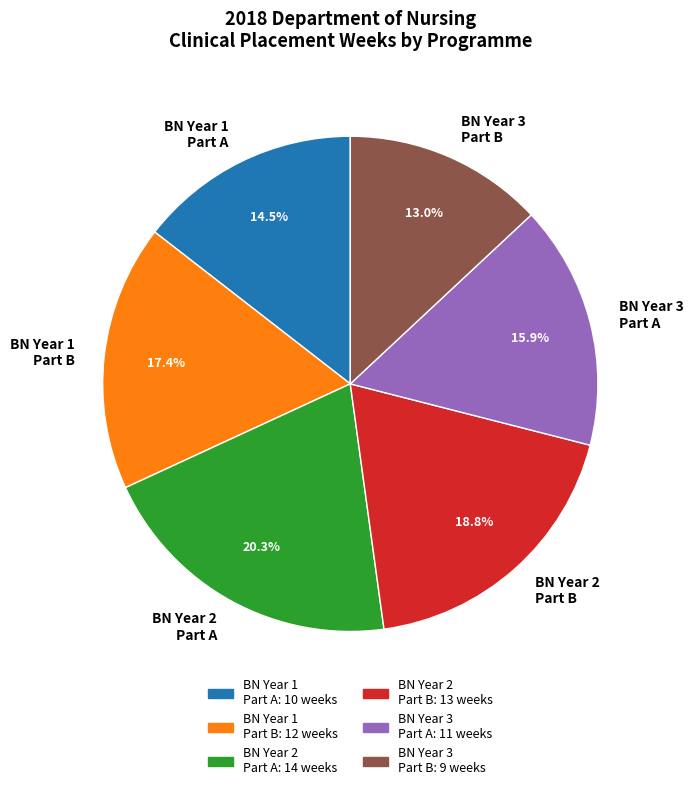

To the nearest percent, what portion does BN Year 1 Part B represent?

17%